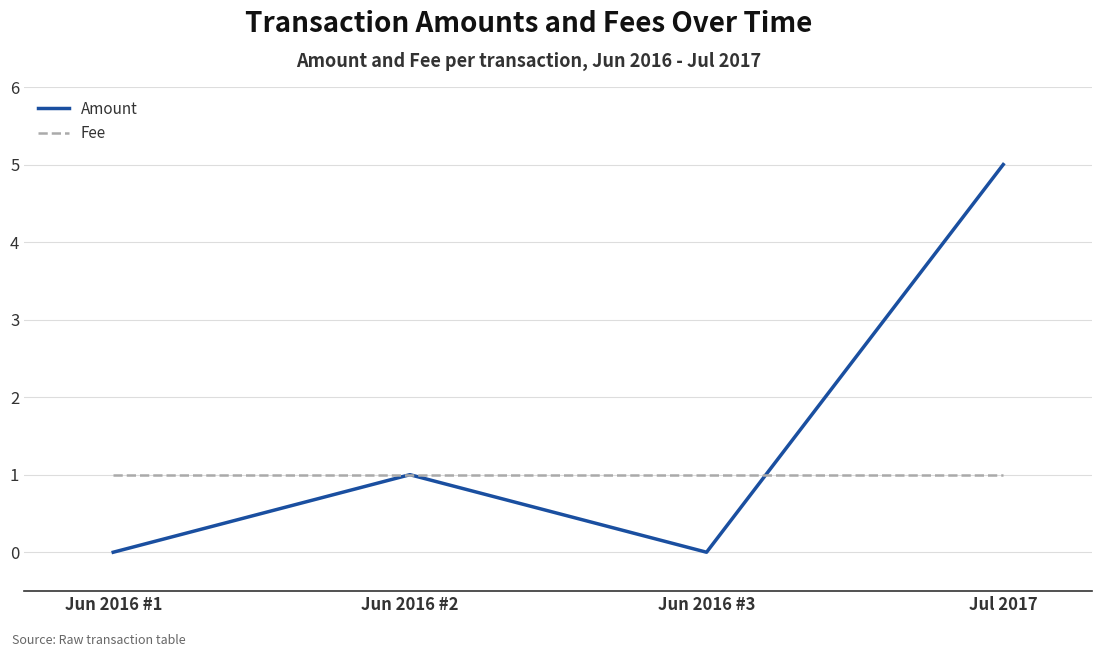

Count the number of data series in this chart.

2